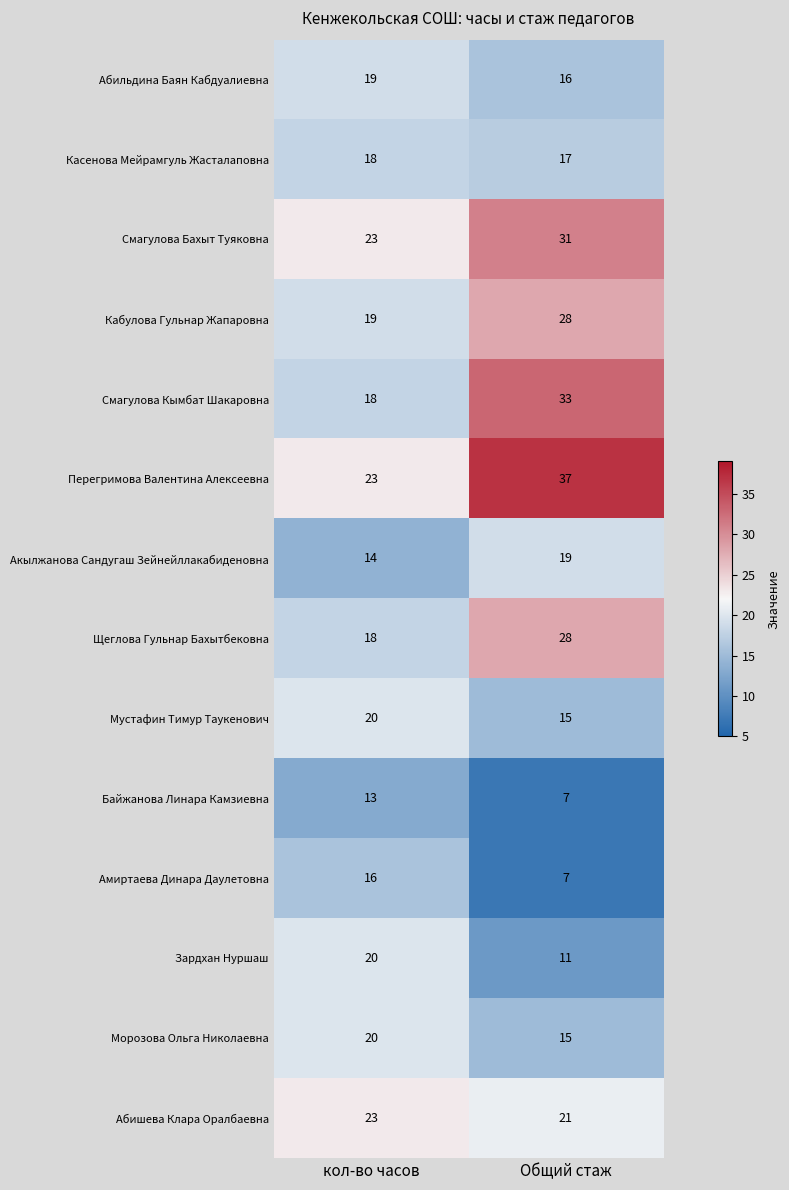

What is the difference between the Смагулова Кымбат Шакаровна values at кол-во часов and Общий стаж?

15